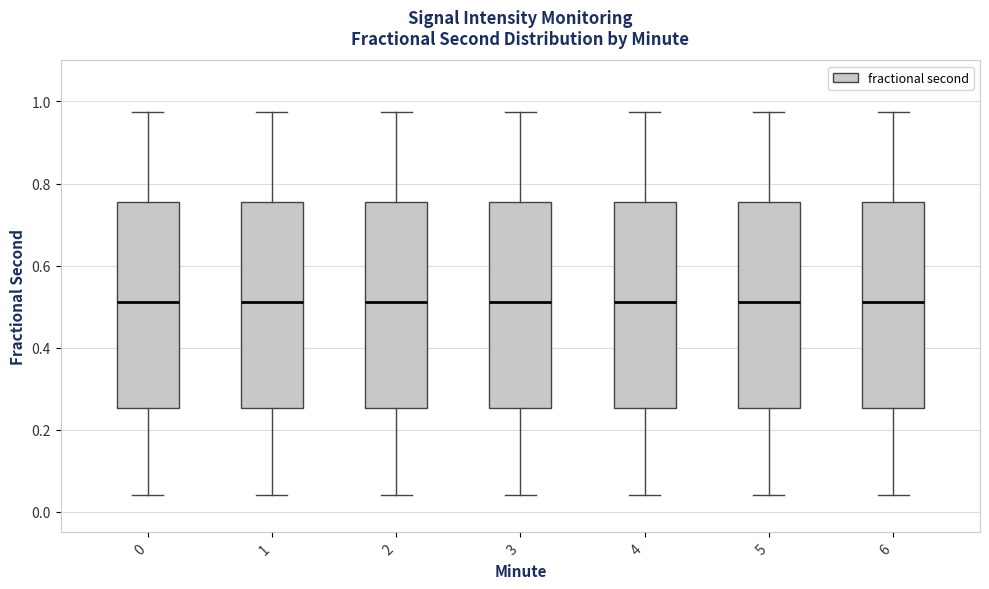

Reading left to right, read every box against the y-axis: the position of its median line, the range the box covers, and the ends of its whiskers. The values are not printed on the chart, so give them approximately, as read against the axis.

0: median 0.52, box 0.26 to 0.76, whiskers 0.04 to 0.98
1: median 0.52, box 0.26 to 0.76, whiskers 0.04 to 0.98
2: median 0.52, box 0.26 to 0.76, whiskers 0.04 to 0.98
3: median 0.52, box 0.26 to 0.76, whiskers 0.04 to 0.98
4: median 0.52, box 0.26 to 0.76, whiskers 0.04 to 0.98
5: median 0.52, box 0.26 to 0.76, whiskers 0.04 to 0.98
6: median 0.52, box 0.26 to 0.76, whiskers 0.04 to 0.98